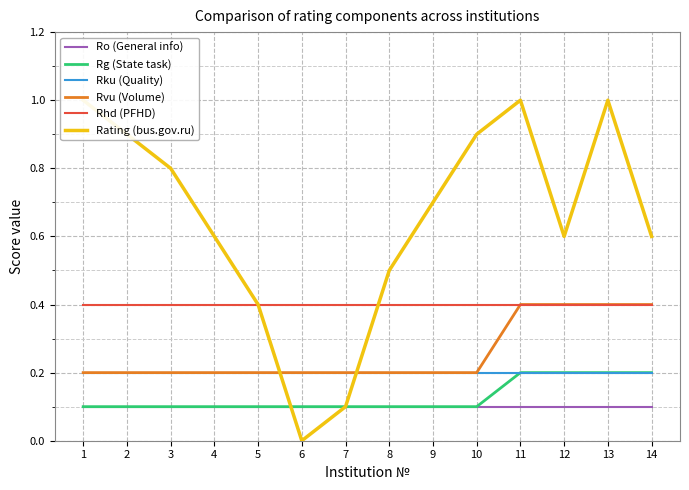

Count the number of data series in this chart.

6